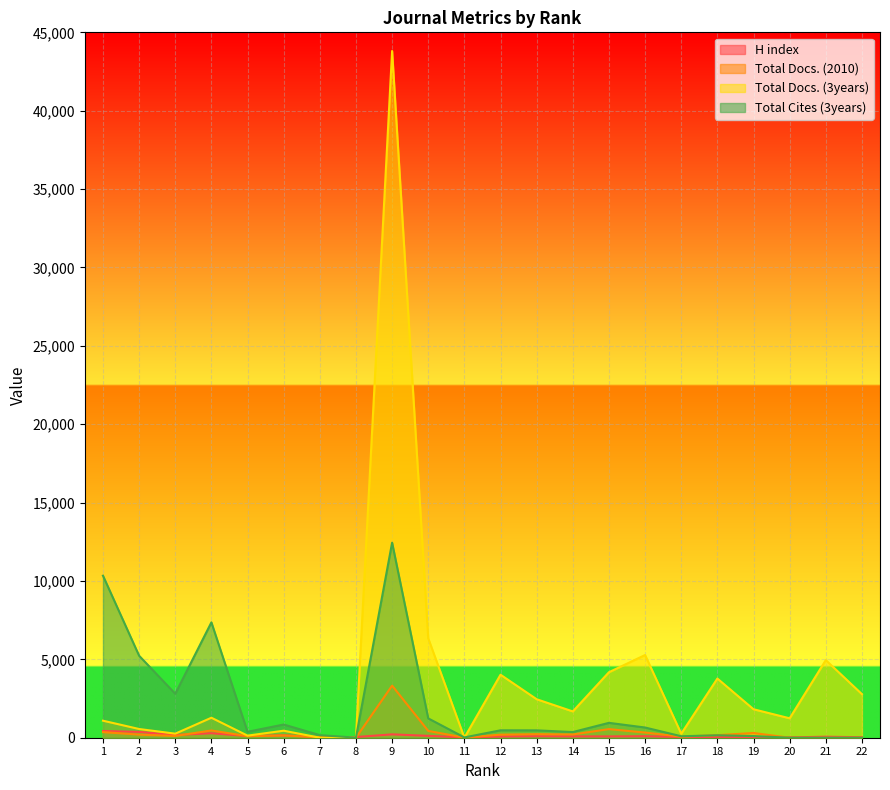

At which category is the sum across all series the highest?

9